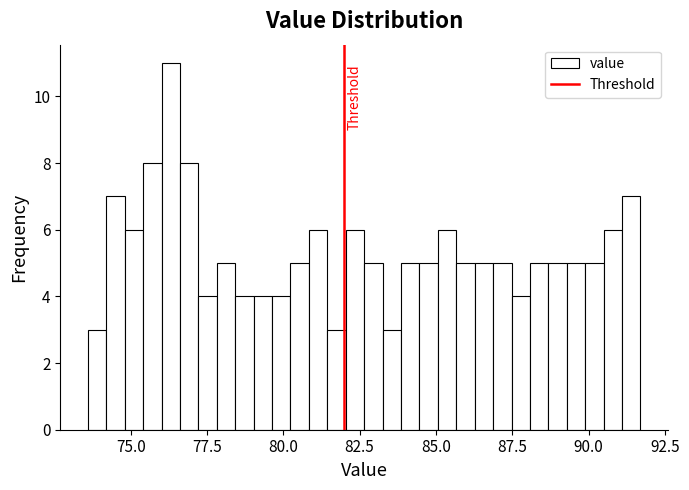

Around what value on the x-axis is the tallest bar? Give the approximate position of its centre, as read against the axis.

76.5